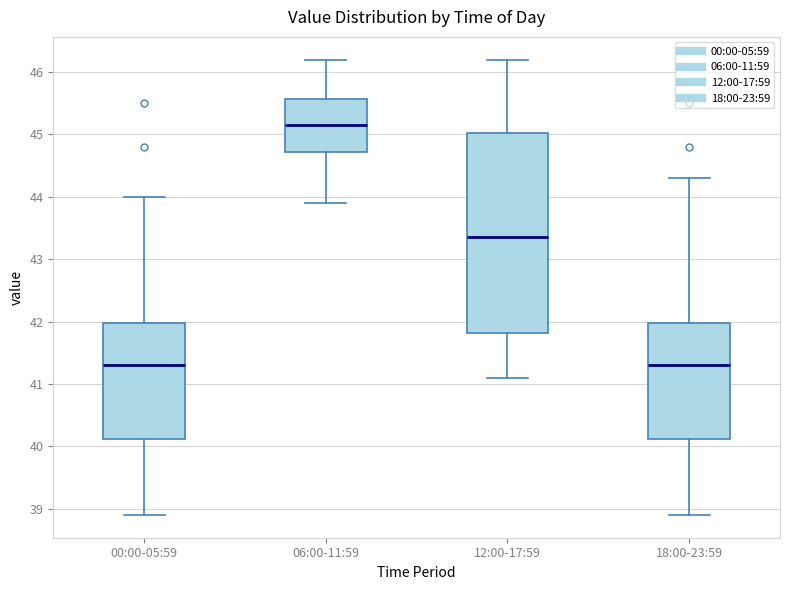

Reading left to right, read every box against the y-axis: the position of its median line, the range the box covers, and the ends of its whiskers. The values are not printed on the chart, so give them approximately, as read against the axis.

00:00-05:59: median 41.3, box 40.1 to 42.0, whiskers 38.9 to 44.0
06:00-11:59: median 45.2, box 44.7 to 45.6, whiskers 43.9 to 46.2
12:00-17:59: median 43.4, box 41.8 to 45.0, whiskers 41.1 to 46.2
18:00-23:59: median 41.3, box 40.1 to 42.0, whiskers 38.9 to 44.3